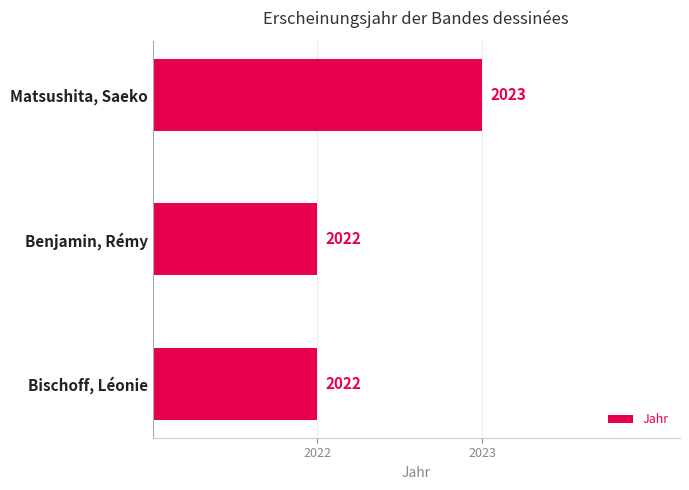

Does the chart contain any negative values?

No